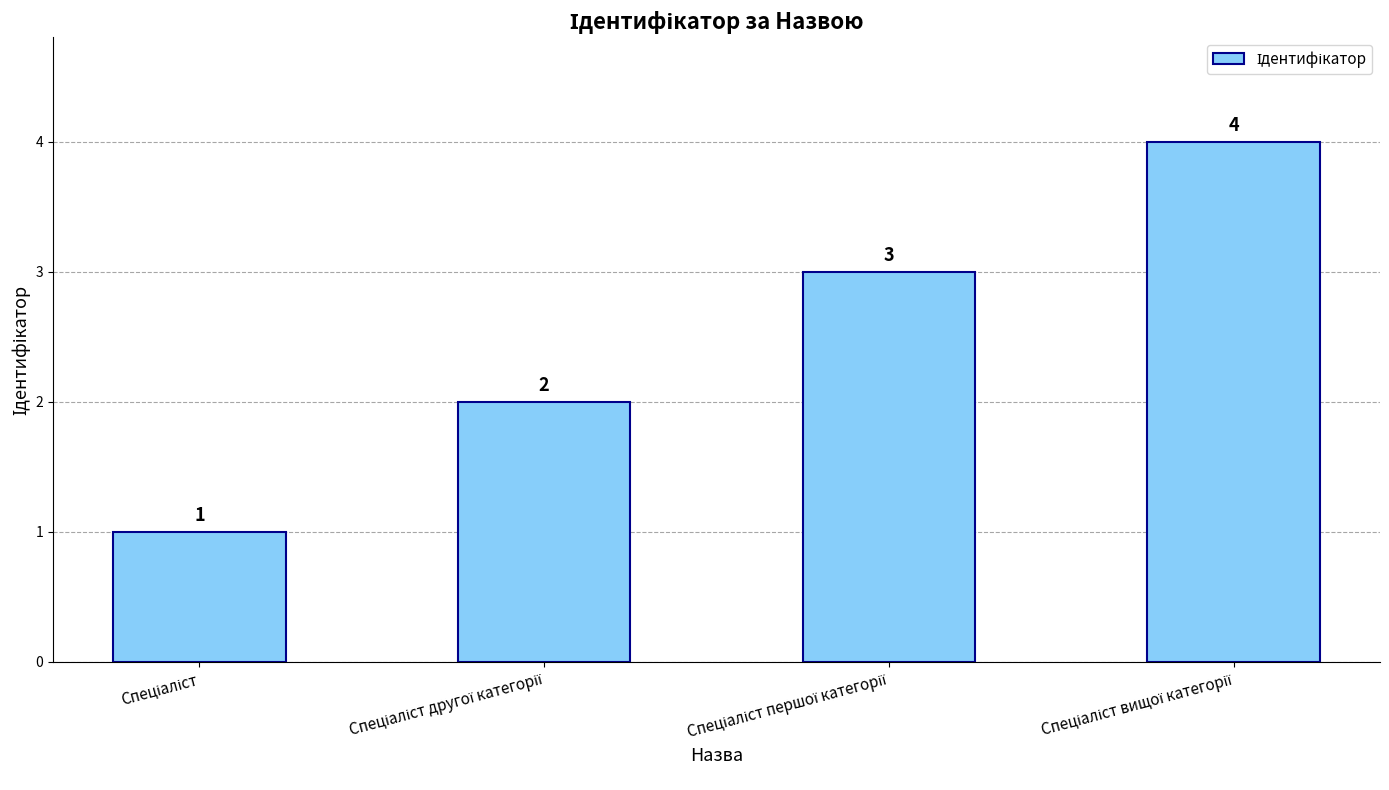

What is the maximum value shown in the chart?

4